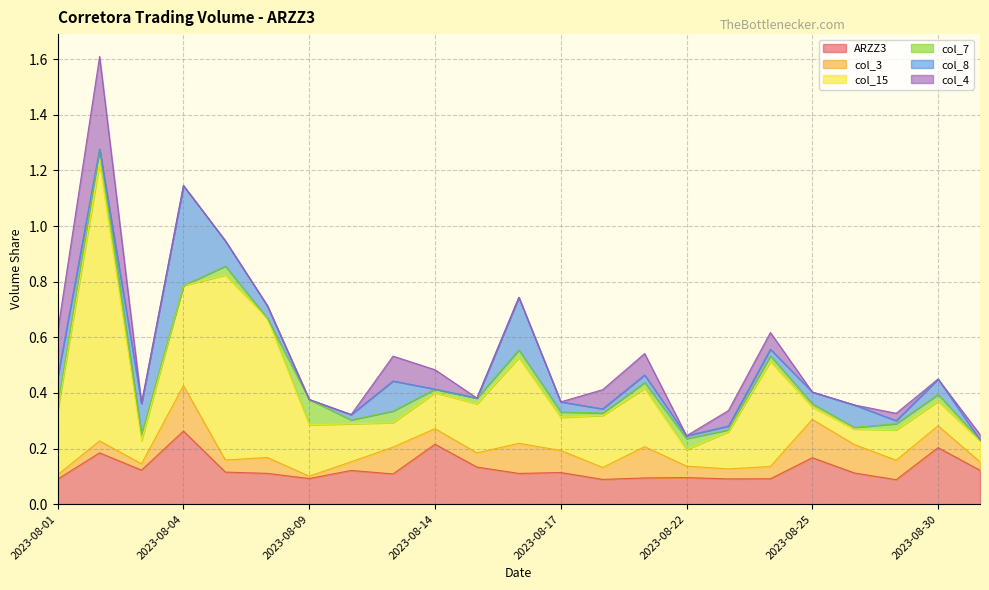

At which category is the sum across all series the highest?

2023-08-02